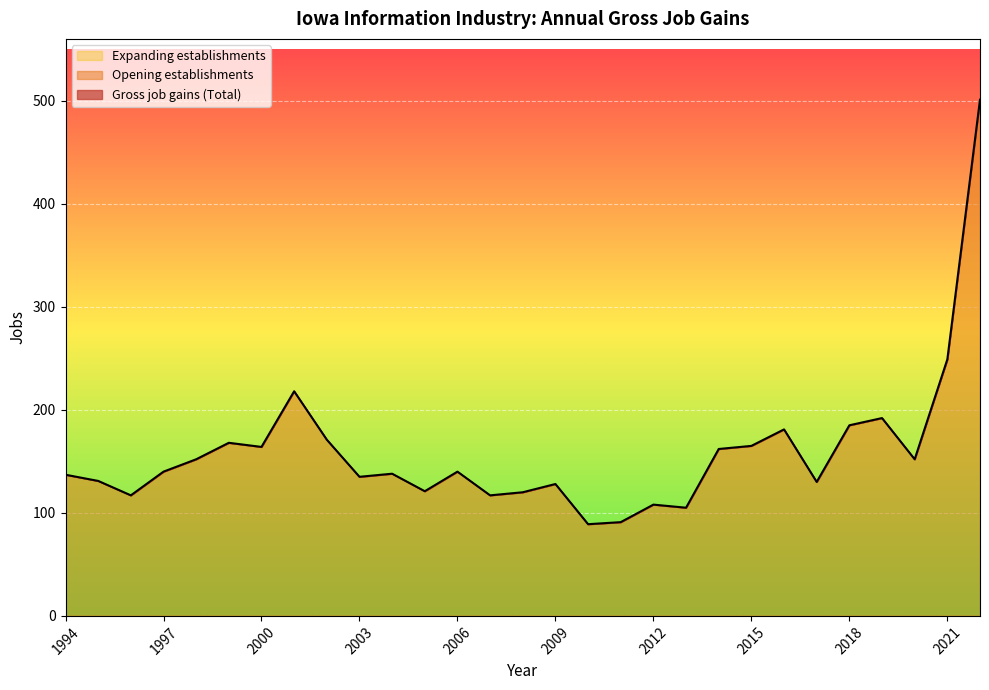

At which category is the sum across all series the highest?

2022